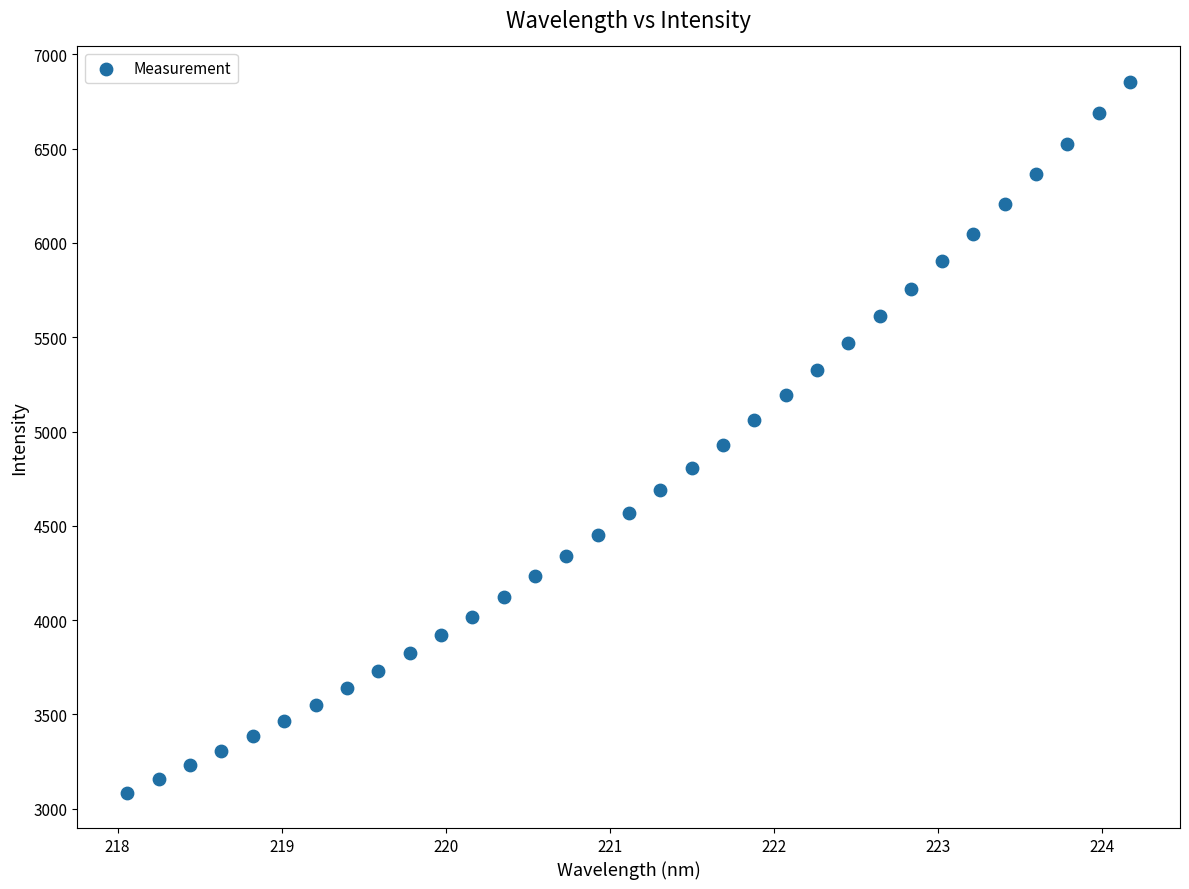

What Y value in the scatter plot is closest to 4969?

4927.4